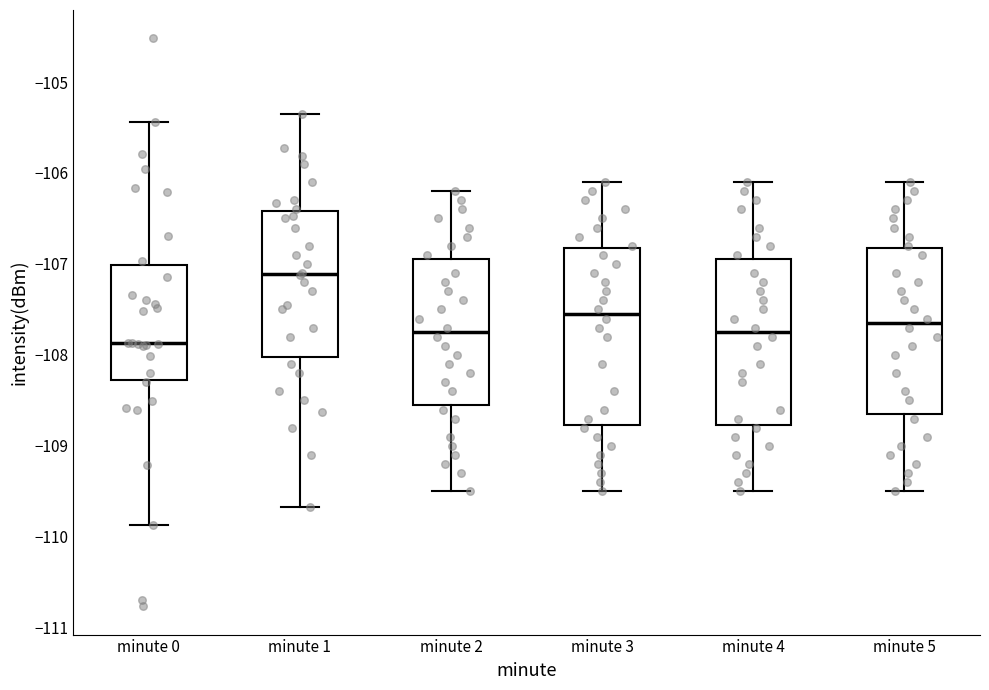

Reading left to right, transcribe this box plot: for each box, give where its median line is, the range the box spans, and where its two whiskers end, as read against the y-axis. The values are not printed on the chart, so give them approximately, as read against the axis.

minute 0: median -107.9, box -108.3 to -107.0, whiskers -109.9 to -105.4
minute 1: median -107.1, box -108.0 to -106.4, whiskers -109.7 to -105.3
minute 2: median -107.7, box -108.5 to -106.9, whiskers -109.5 to -106.2
minute 3: median -107.5, box -108.8 to -106.8, whiskers -109.5 to -106.1
minute 4: median -107.7, box -108.8 to -106.9, whiskers -109.5 to -106.1
minute 5: median -107.6, box -108.6 to -106.8, whiskers -109.5 to -106.1